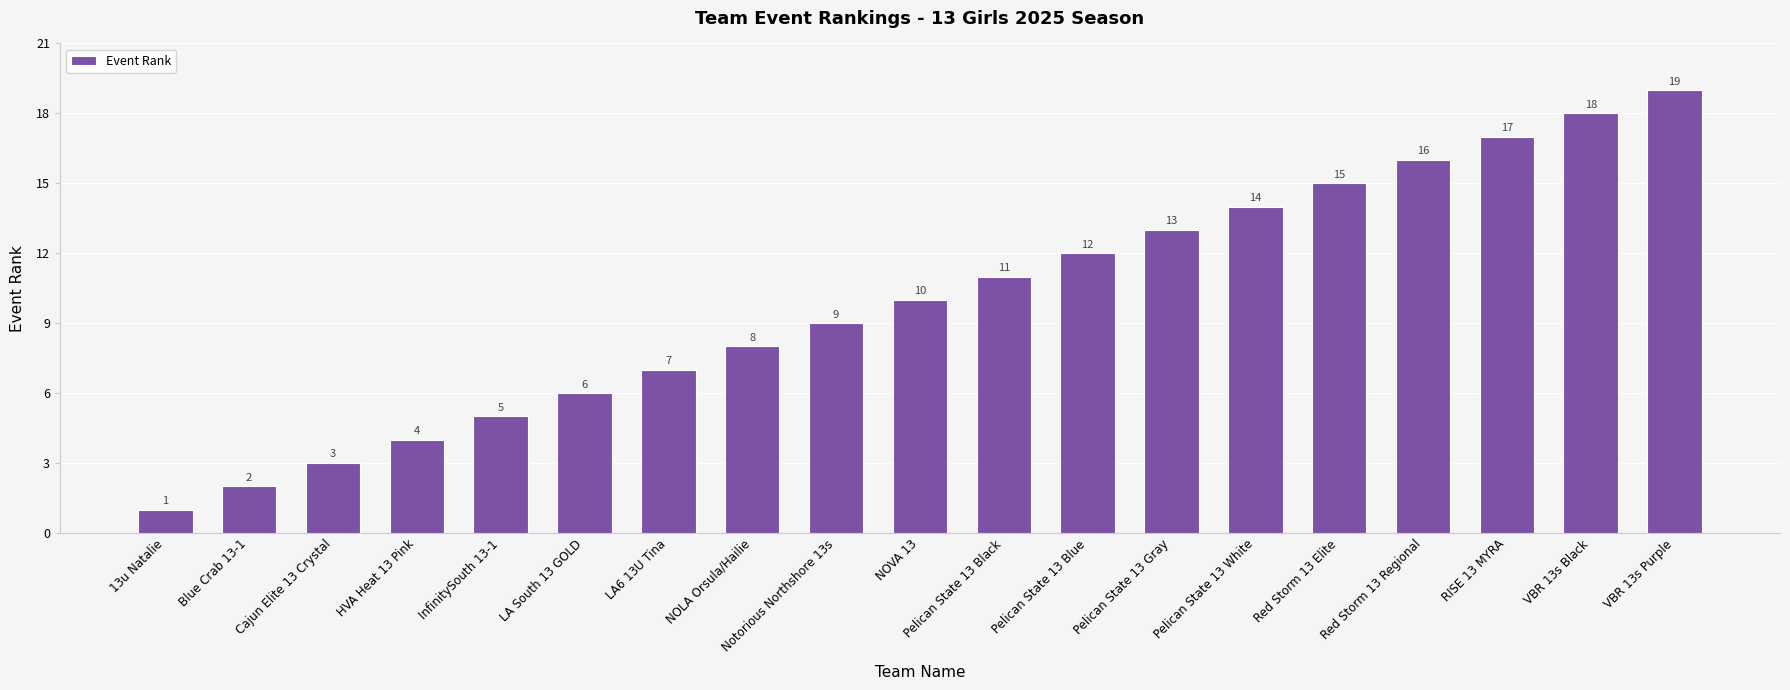

What is the difference between the second highest and second lowest values?

16